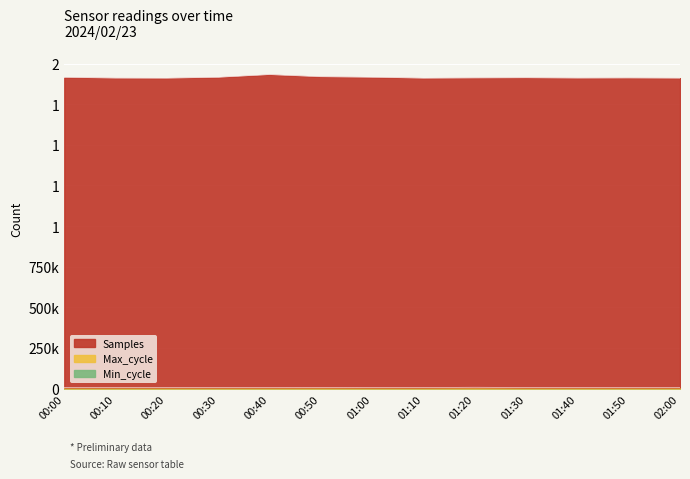

What is the maximum value shown in the chart?

1932369